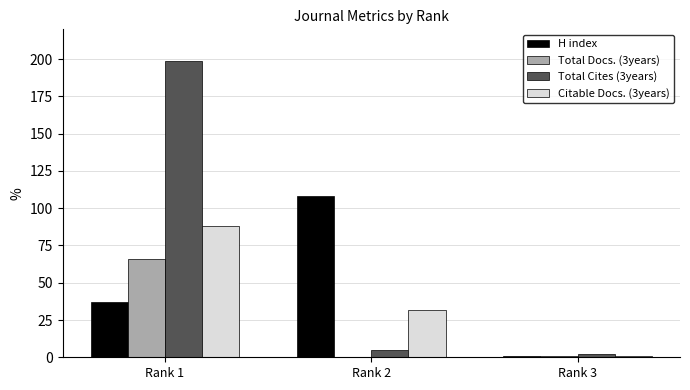

How many groups of bars are there?

3